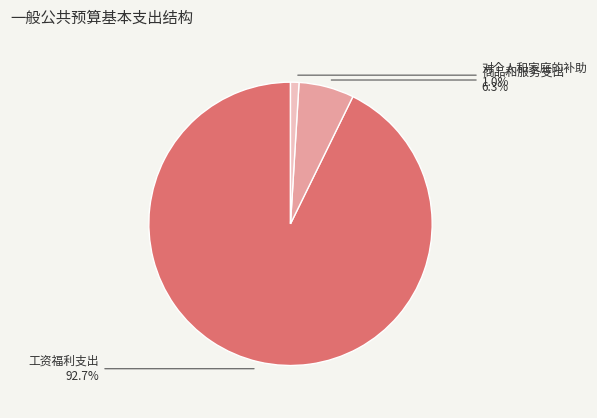

To the nearest percent, what is the difference between the largest and smallest slice percentages?

92%